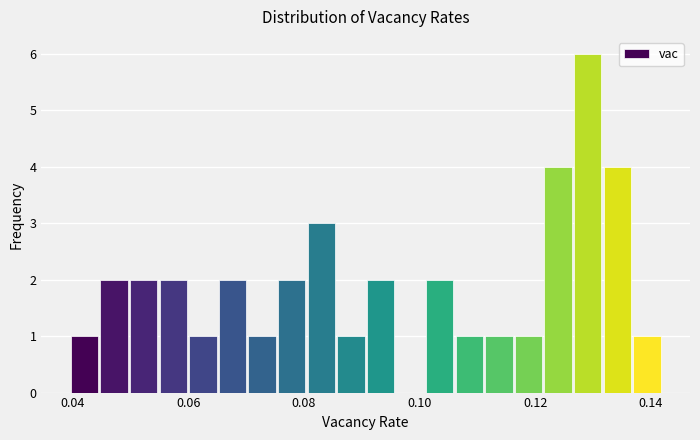

Read against the x-axis, roughly where is the centre of the tallest bar?

0.130